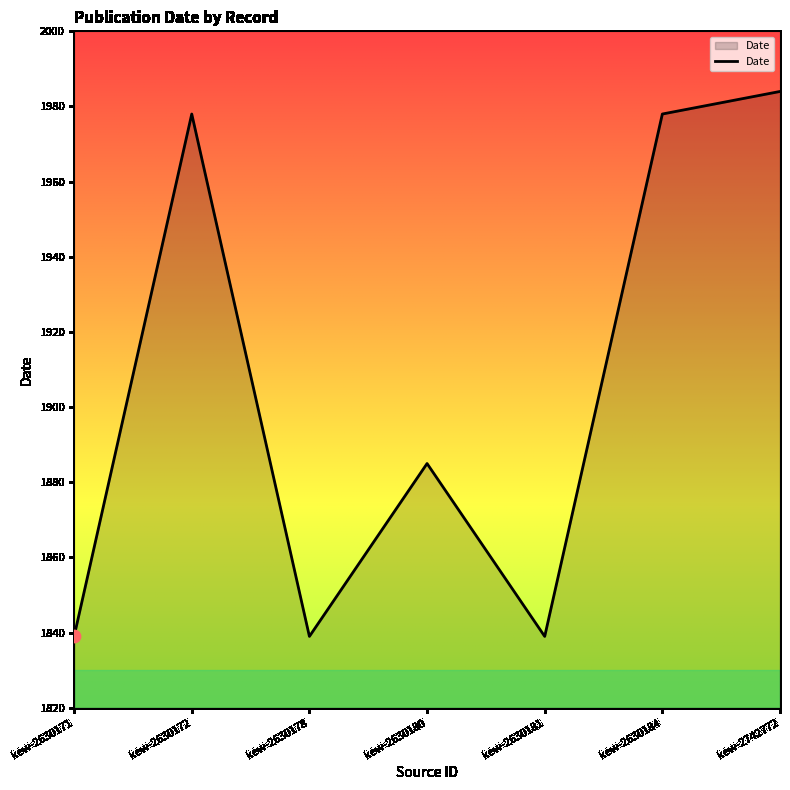

Approximately how many times larger is the value at kew-2630181 compared to kew-2630178?

1.0